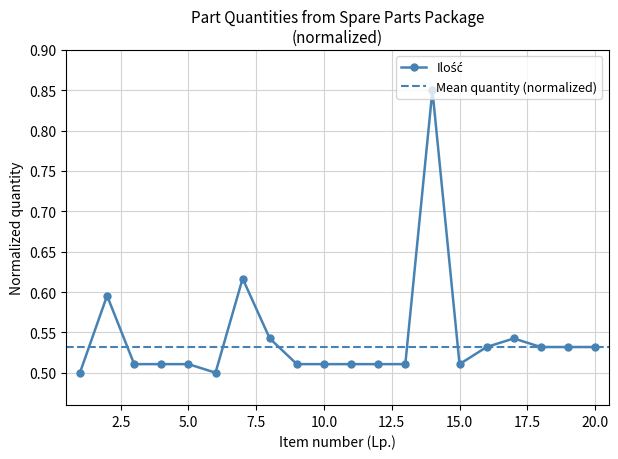

Where is the first local maximum?

2